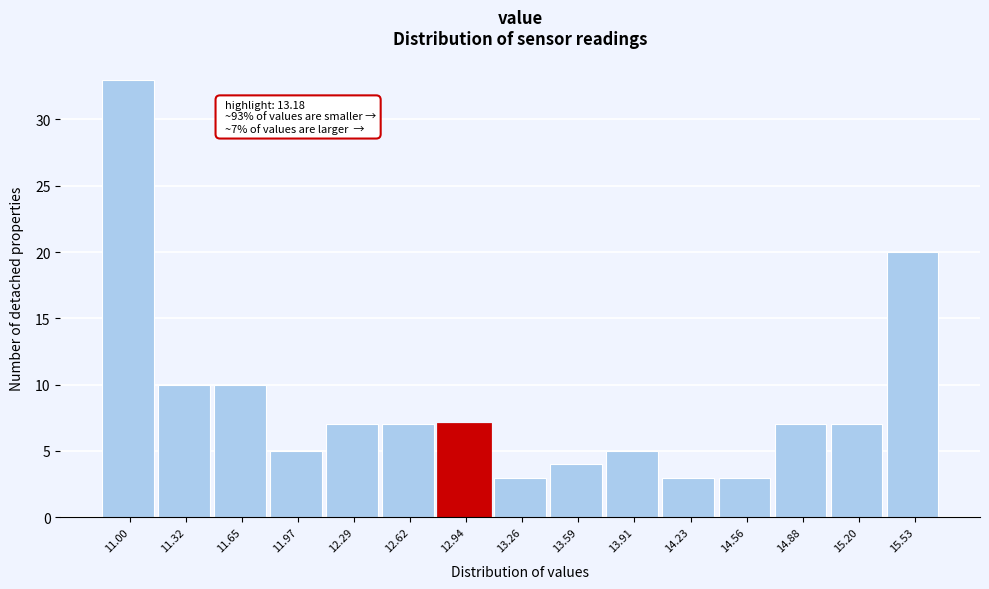

Reading left to right, what are all the values shown in this chart?

33	10	10	5	7	7	7	3	4	5	3	3	7	7	20